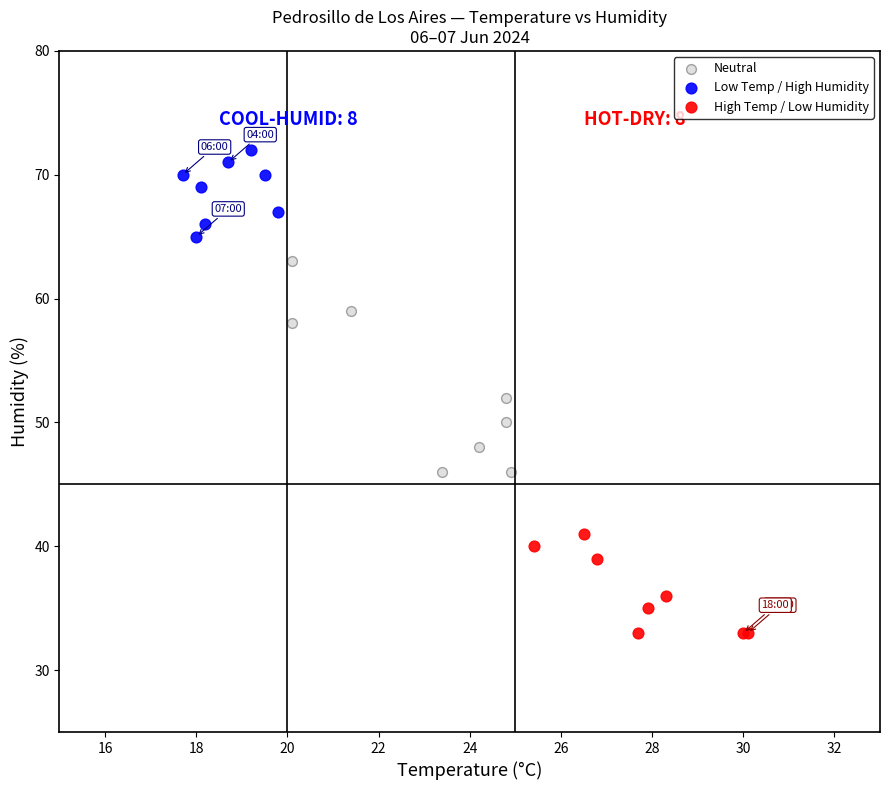

Which series contains the highest Y value?

Low Temp / High Humidity